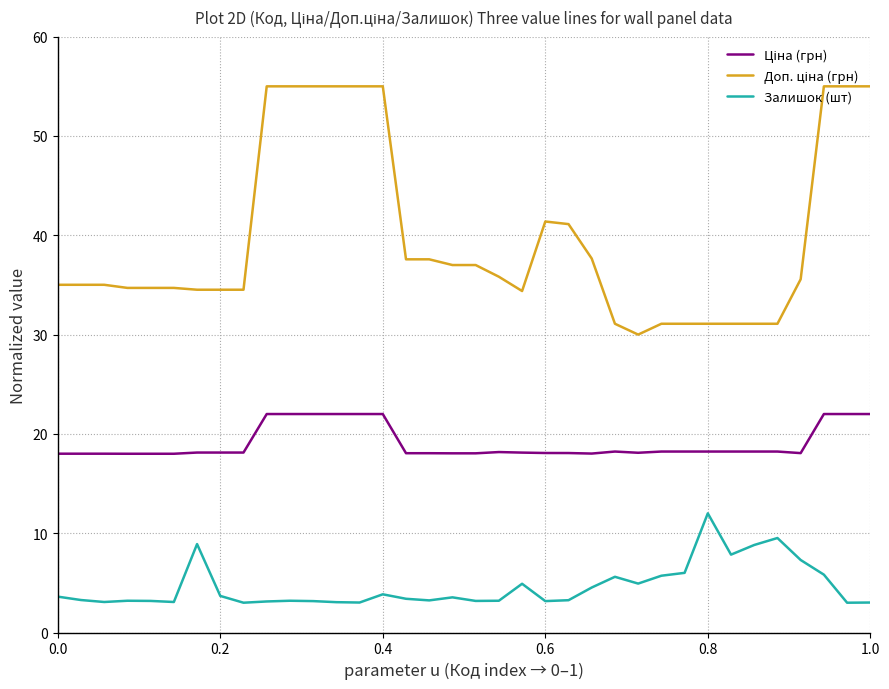

What is the maximum value shown in the chart?

55.0